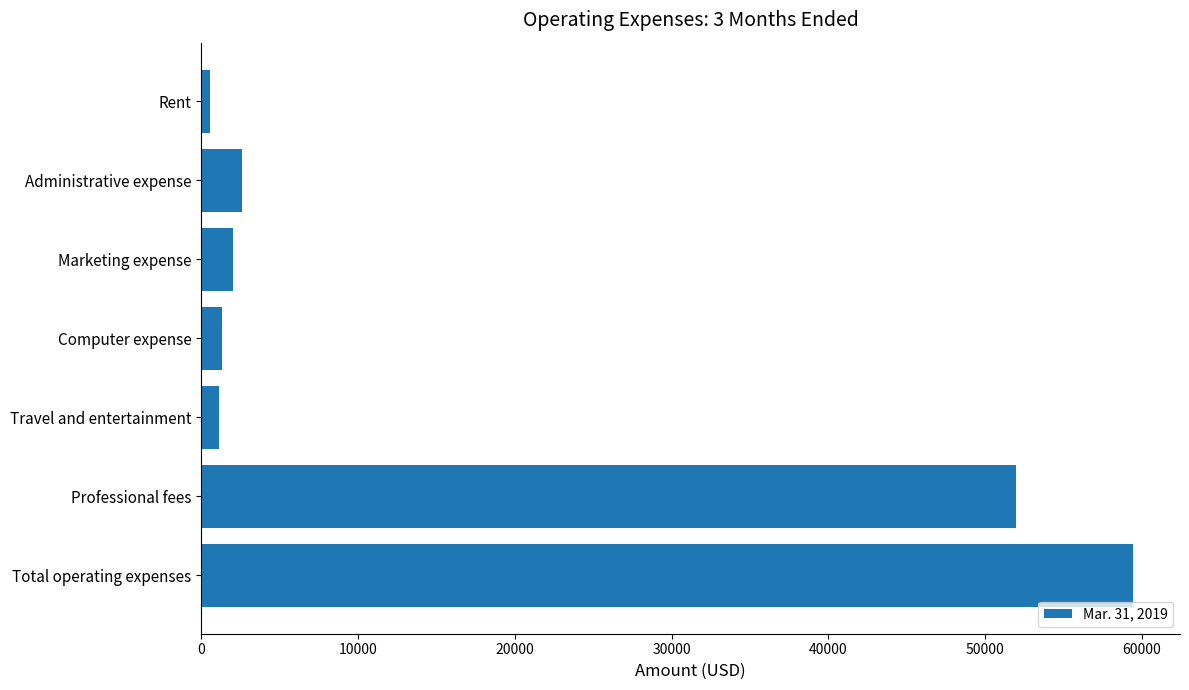

What is the difference between the maximum and minimum values?

58928